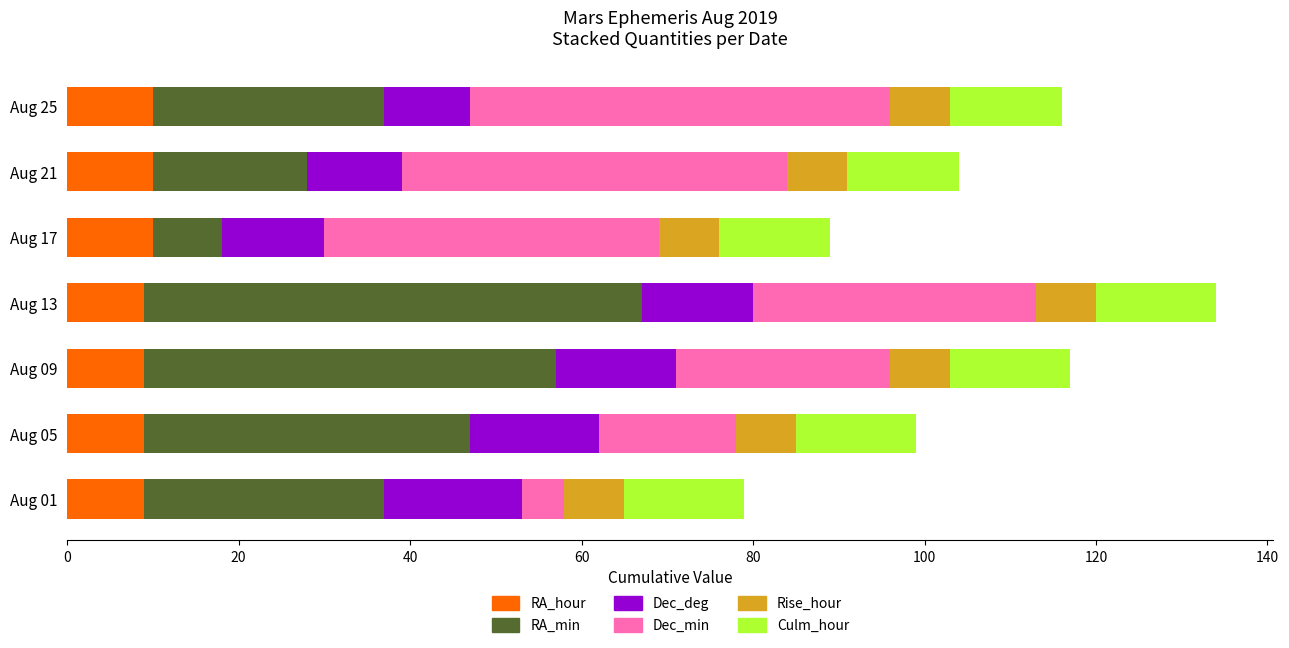

What is the highest value of the RA_hour series?

10